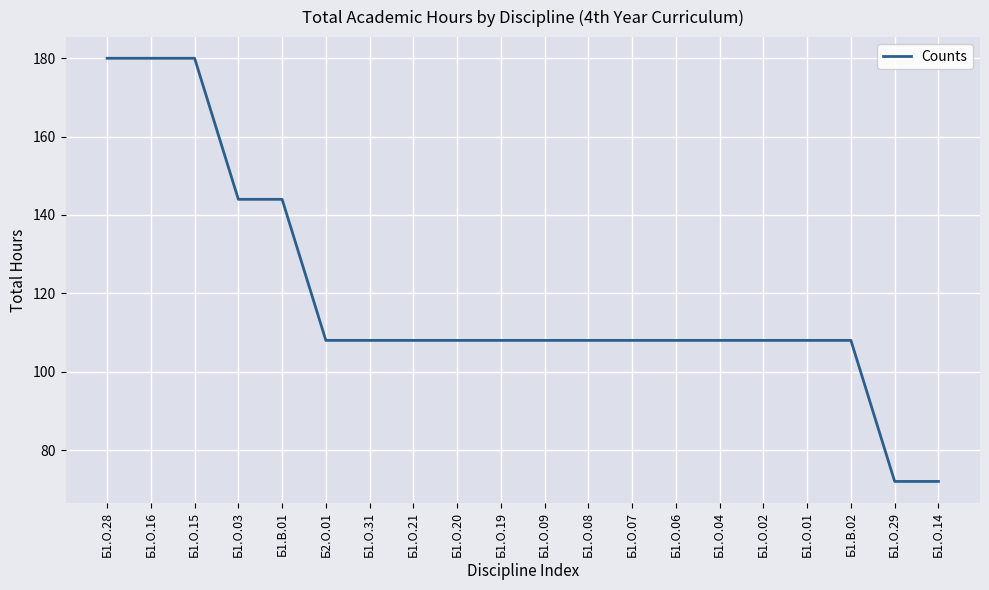

How many series are shown in this chart?

1